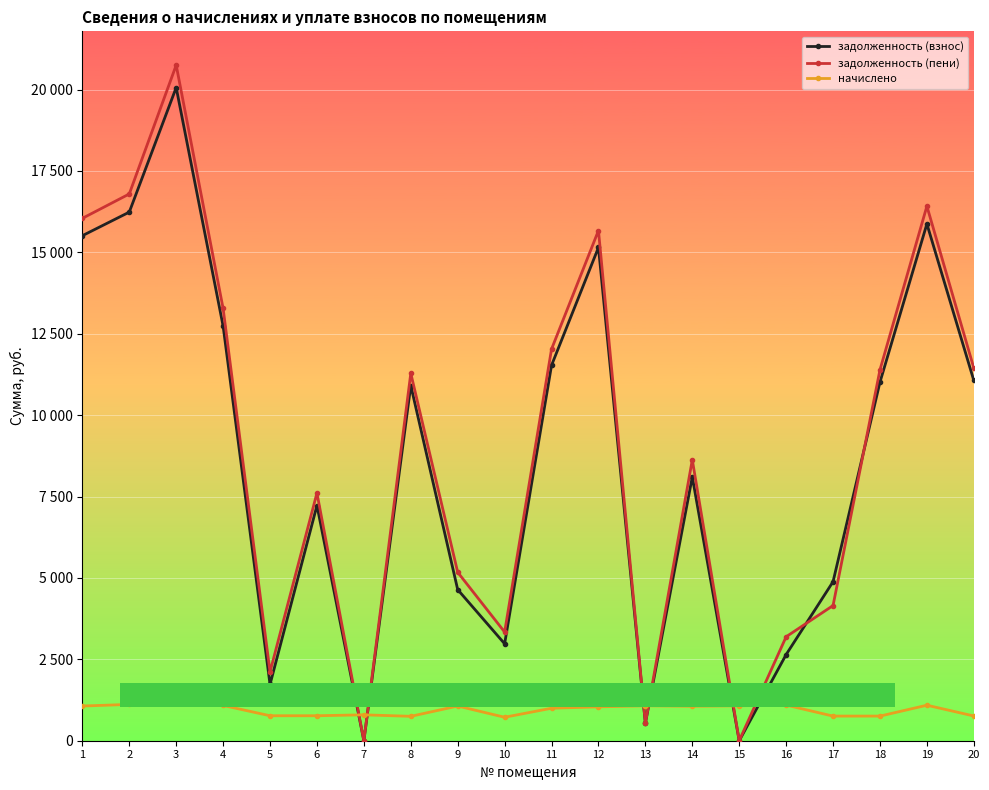

What are all the series names shown in the legend?

задолженность (взнос), задолженность (пени), начислено